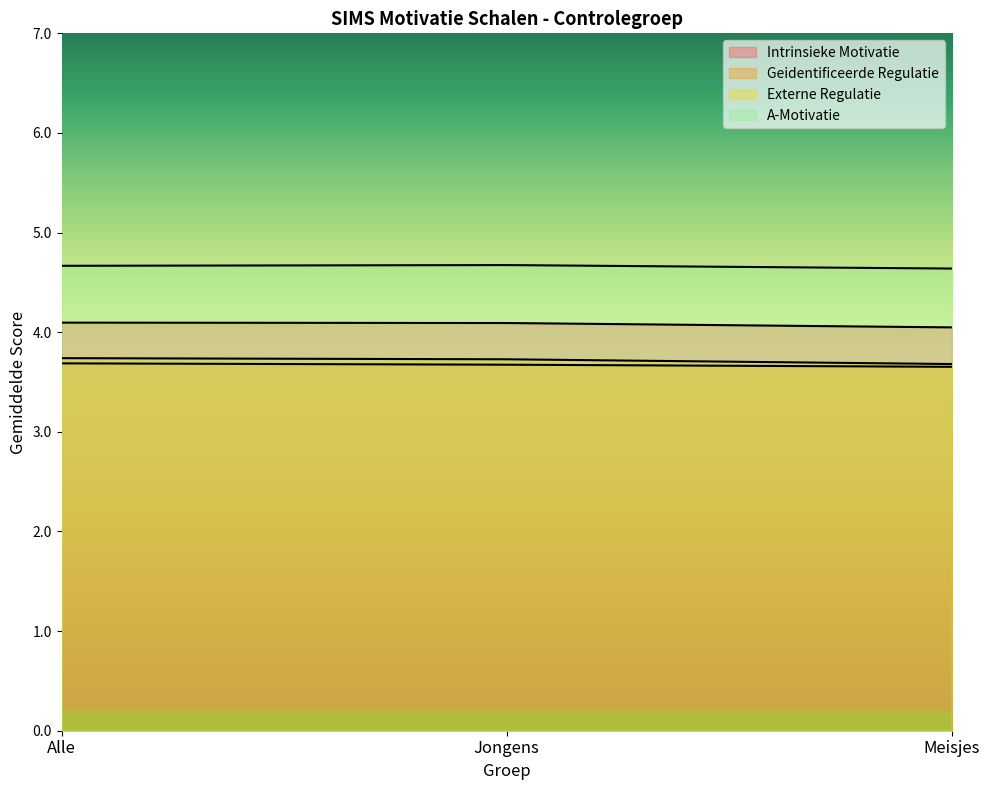

How many lines are shown in the chart?

4